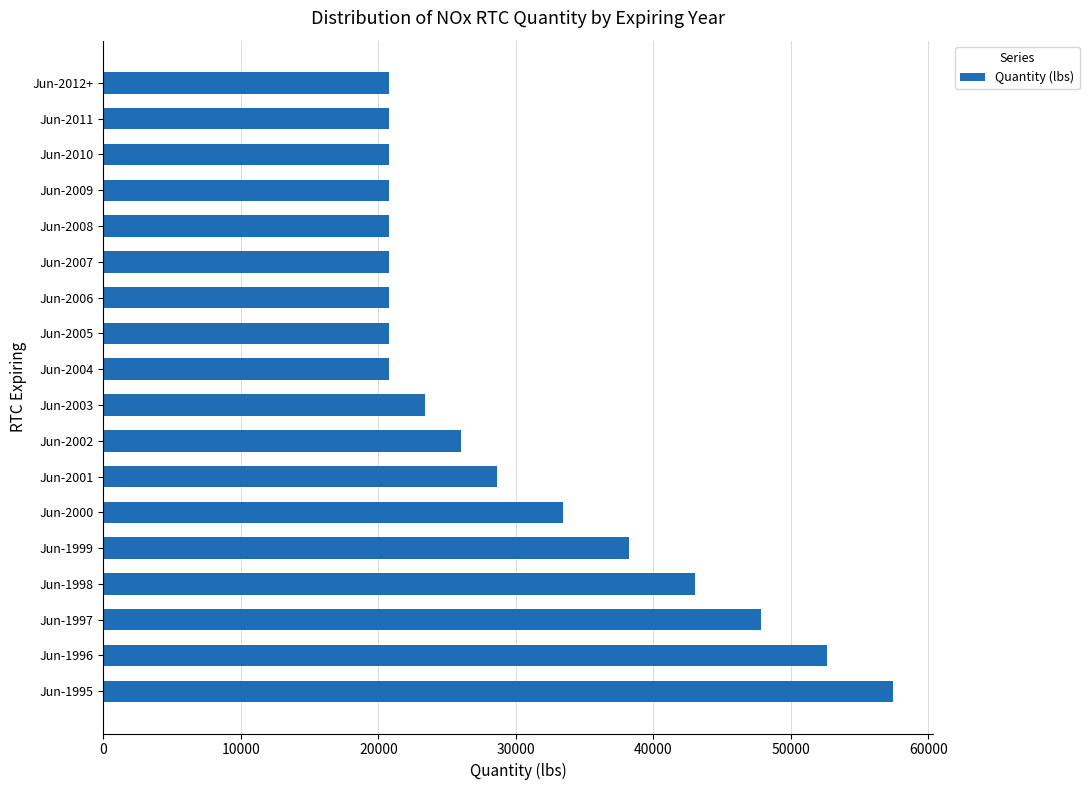

Reading bottom to top, list all the values displayed in this chart.

Jun-1995=57426	Jun-1996=52630	Jun-1997=47833	Jun-1998=43037	Jun-1999=38241	Jun-2000=33444	Jun-2001=28648	Jun-2002=26015	Jun-2003=23383	Jun-2004=20750	Jun-2005=20750	Jun-2006=20750	Jun-2007=20750	Jun-2008=20750	Jun-2009=20750	Jun-2010=20750	Jun-2011=20750	Jun-2012+=20750